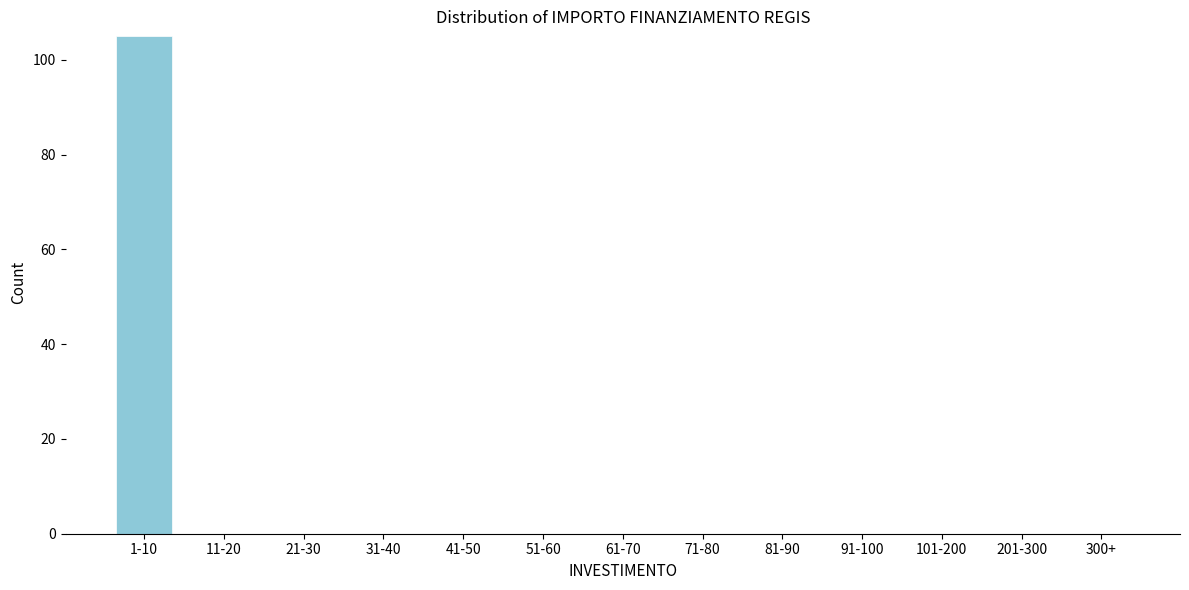

Reading right to left, what are all the values shown in this chart?

300+=0	201-300=0	101-200=0	91-100=0	81-90=0	71-80=0	61-70=0	51-60=0	41-50=0	31-40=0	21-30=0	11-20=0	1-10=105